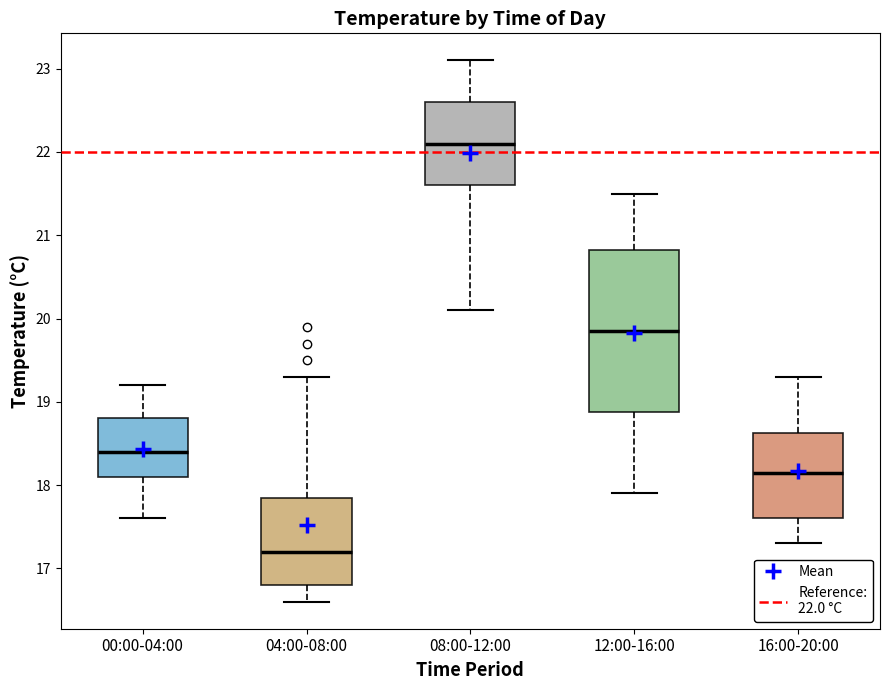

Reading left to right, transcribe this box plot: for each box, give where its median line is, the range the box spans, and where its two whiskers end, as read against the y-axis. The values are not printed on the chart, so give them approximately, as read against the axis.

00:00-04:00: median 18.4, box 18.1 to 18.8, whiskers 17.6 to 19.2
04:00-08:00: median 17.2, box 16.8 to 17.9, whiskers 16.6 to 19.3
08:00-12:00: median 22.1, box 21.6 to 22.6, whiskers 20.1 to 23.1
12:00-16:00: median 19.9, box 18.9 to 20.8, whiskers 17.9 to 21.5
16:00-20:00: median 18.2, box 17.6 to 18.6, whiskers 17.3 to 19.3